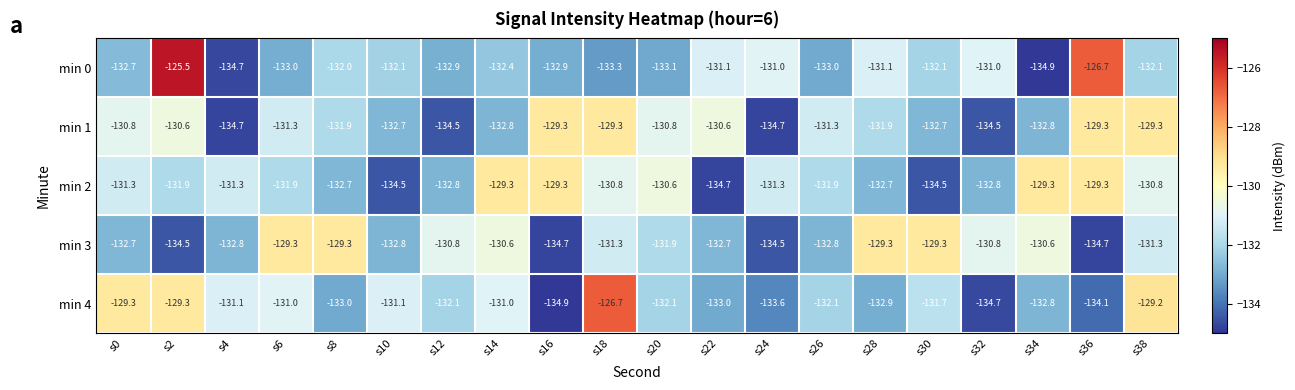

What is the sum of all min 4 values?

-2635.7